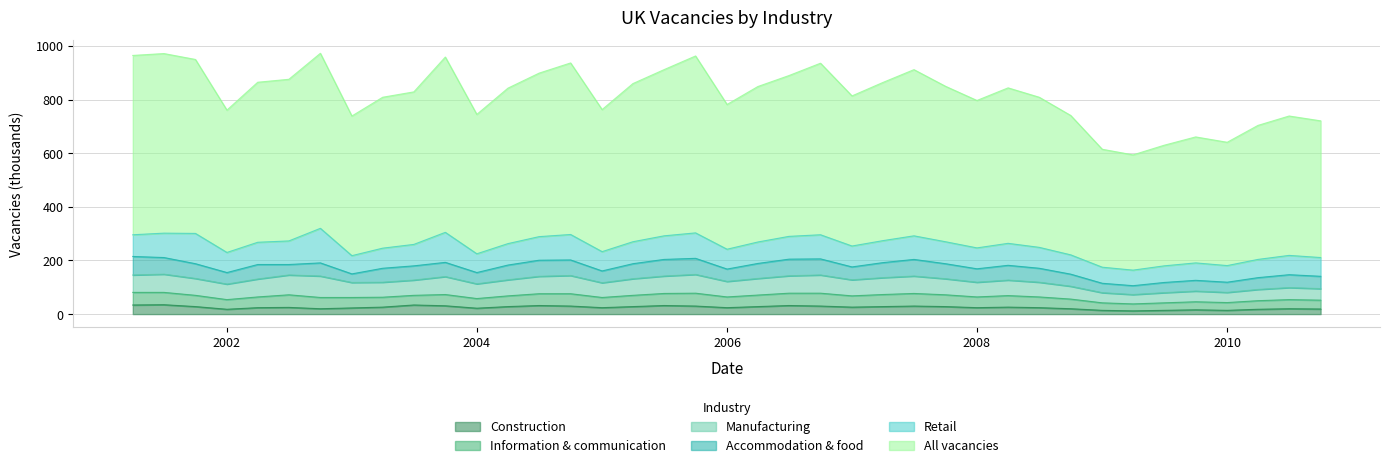

Which series has the largest total across all categories?

All vacancies